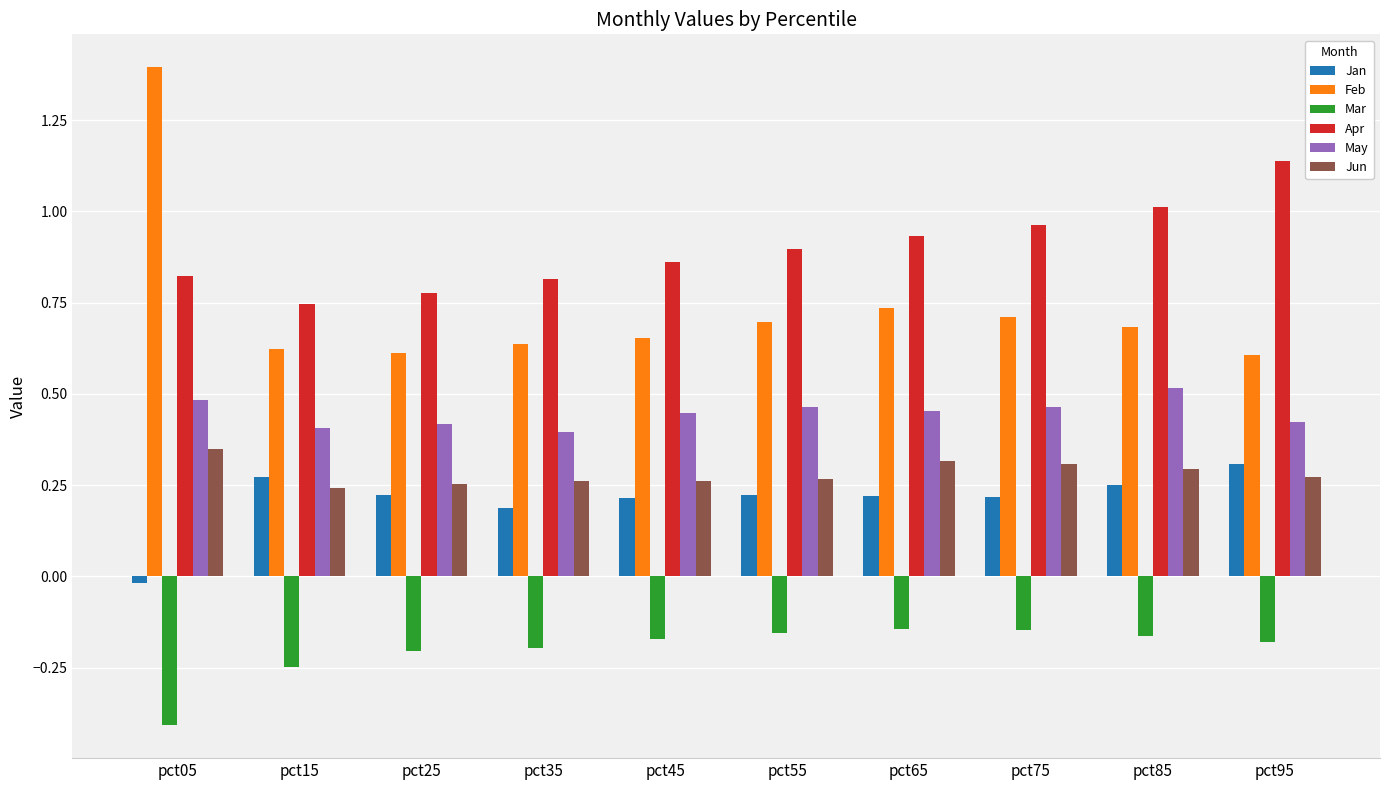

Is the value of Jun at pct45 greater than the value of Feb at pct05?

No